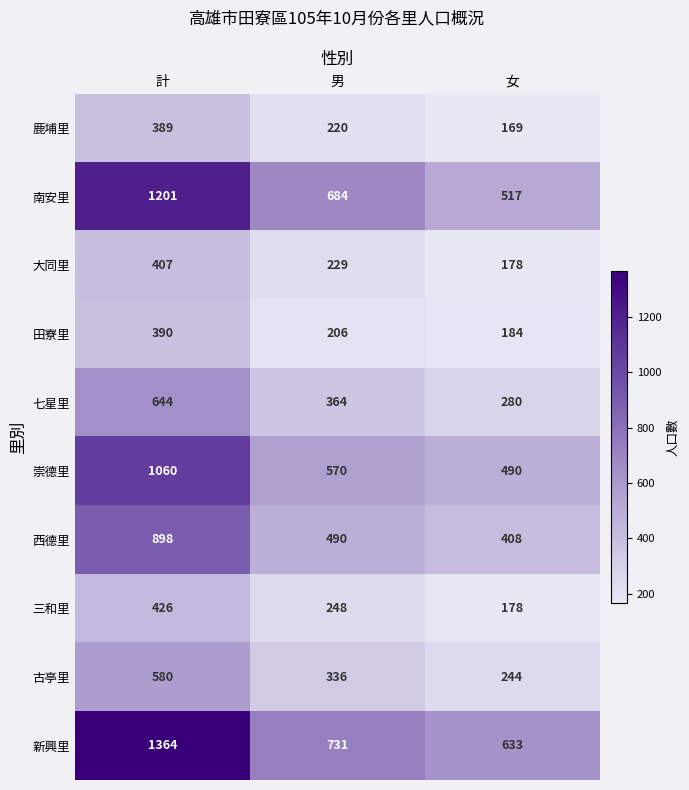

What is the average value of the 古亭里 series?

387